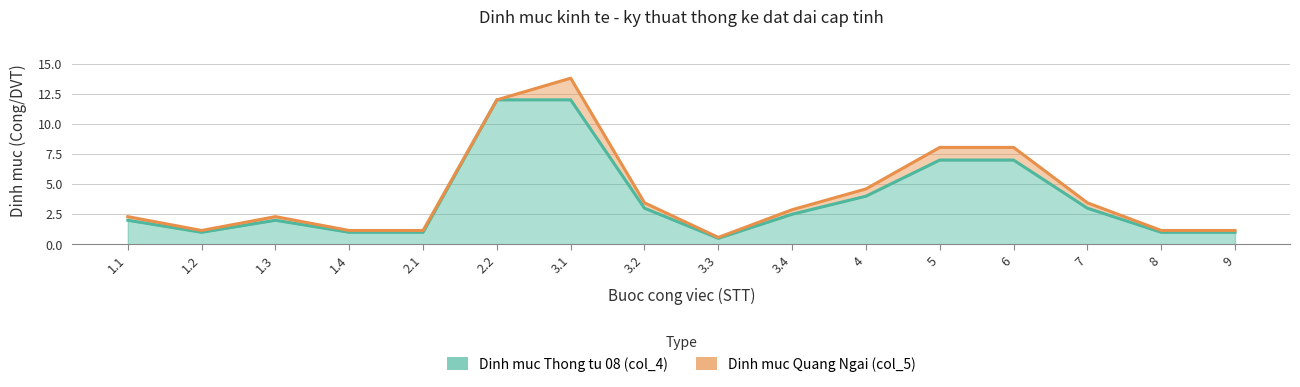

What is the difference between the maximum and second lowest values in the Dinh muc Quang Ngai (col_5) series?

12.7